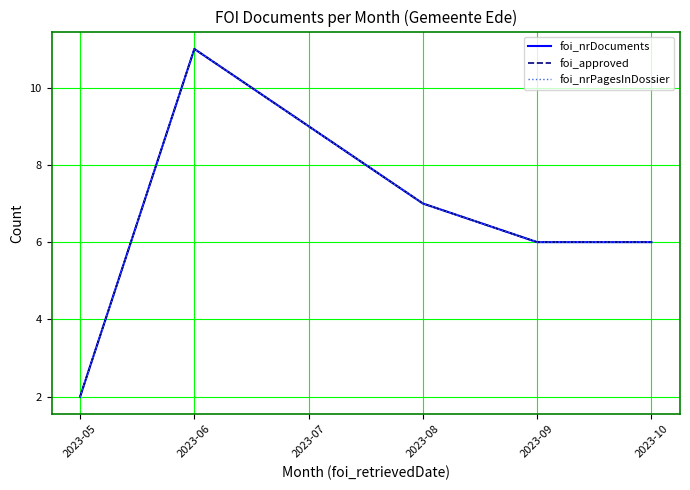

At which category does the chart reach its peak across all series?

2023-06